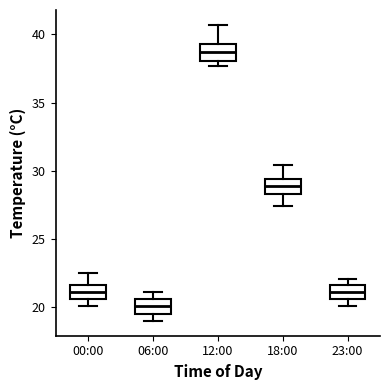

Reading left to right, read every box against the y-axis: the position of its median line, the range the box covers, and the ends of its whiskers. The values are not printed on the chart, so give them approximately, as read against the axis.

00:00: median 21.0, box 20.5 to 21.5, whiskers 20.0 to 22.5
06:00: median 20.0, box 19.5 to 20.5, whiskers 19.0 to 21.0
12:00: median 38.5, box 38.0 to 39.5, whiskers 37.5 to 40.5
18:00: median 29.0, box 28.5 to 29.5, whiskers 27.5 to 30.5
23:00: median 21.0, box 20.5 to 21.5, whiskers 20.0 to 22.0